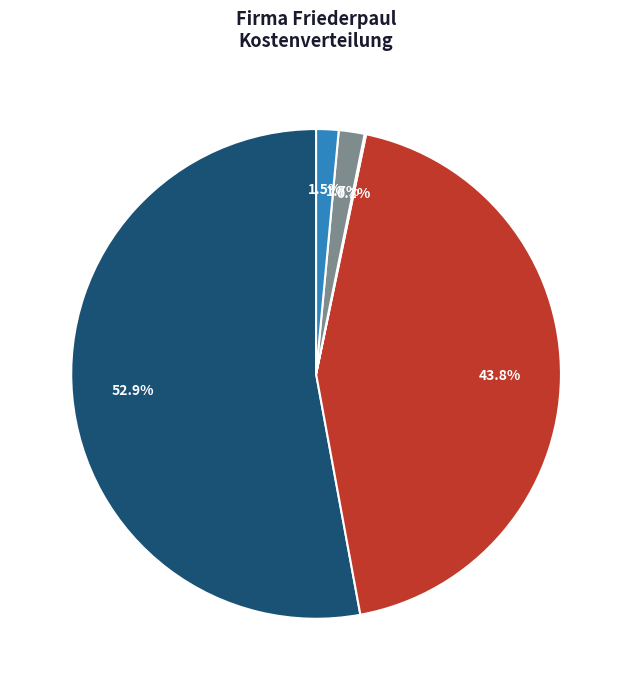

Is there a majority slice in this chart?

Yes